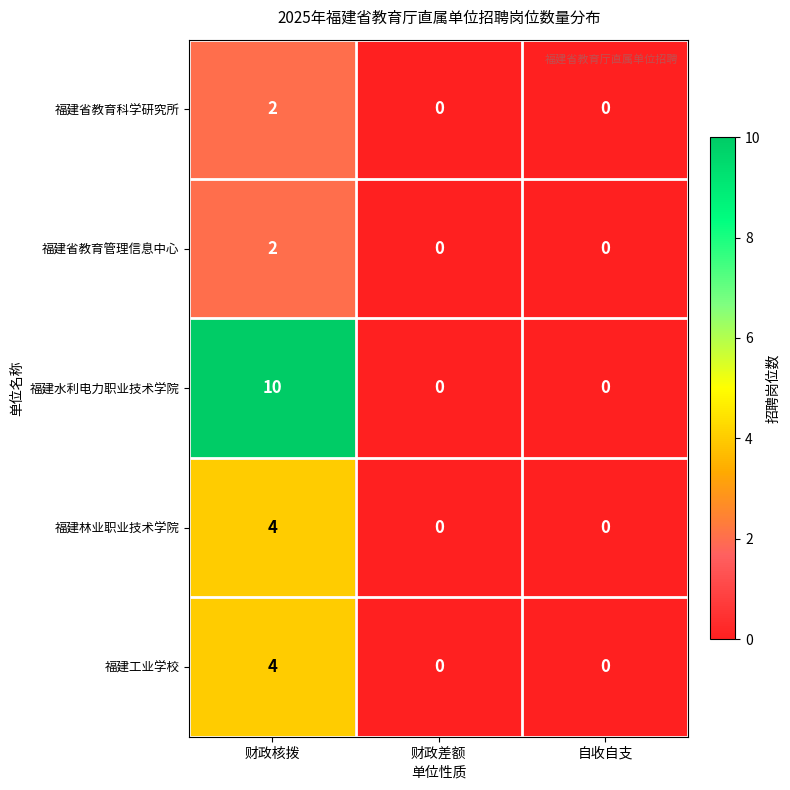

Reading left to right, what are all the values shown in this chart?

福建省教育科学研究所: 财政核拨=2	财政差额=0	自收自支=0
福建省教育管理信息中心: 财政核拨=2	财政差额=0	自收自支=0
福建水利电力职业技术学院: 财政核拨=10	财政差额=0	自收自支=0
福建林业职业技术学院: 财政核拨=4	财政差额=0	自收自支=0
福建工业学校: 财政核拨=4	财政差额=0	自收自支=0